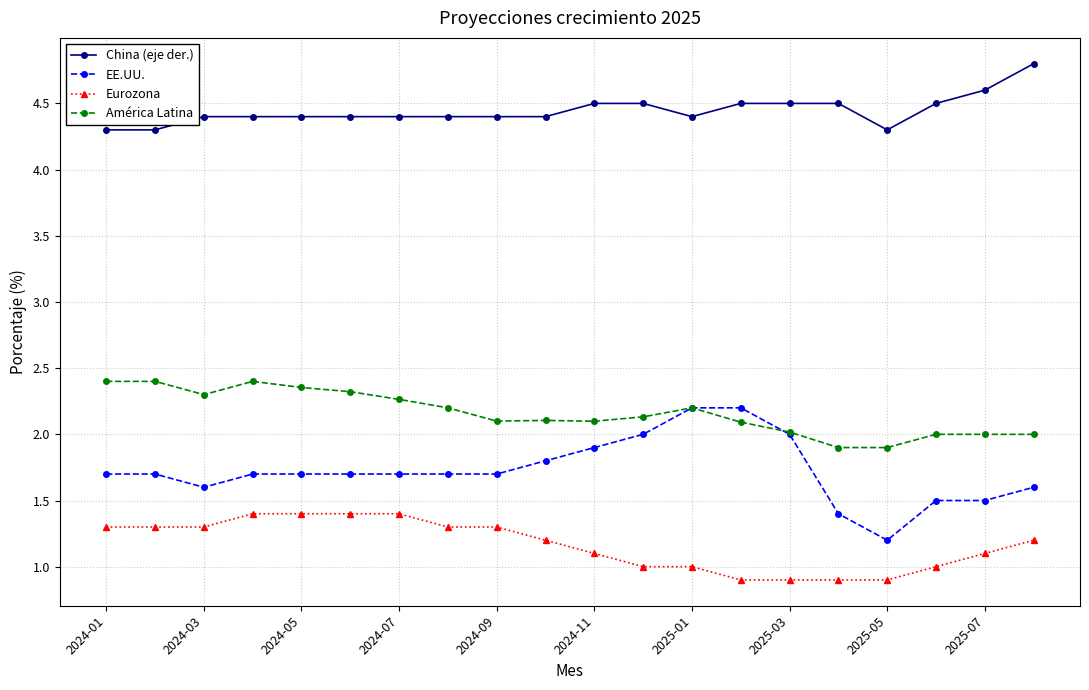

Which series has the largest range (max minus min)?

EE.UU.